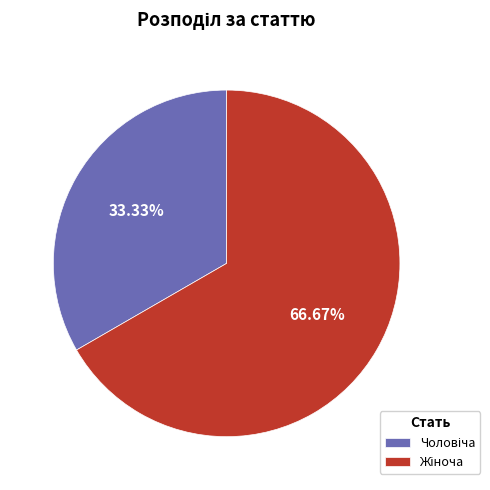

Is there a majority slice in this chart?

Yes